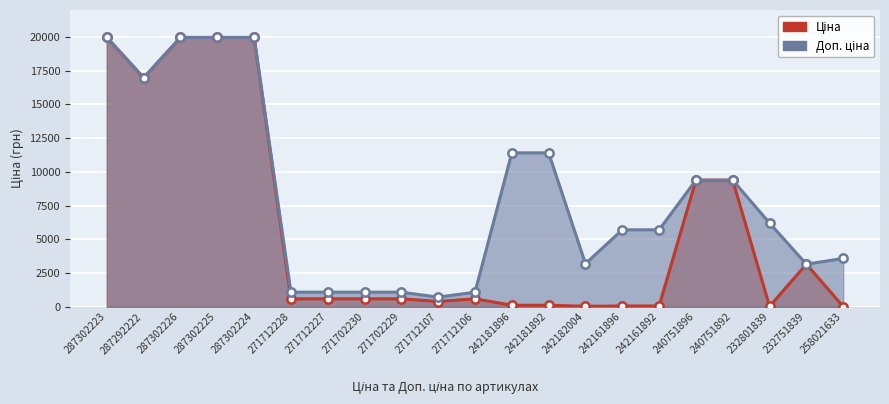

True or false: Ціна has more than 2 points higher than both neighbors.

False